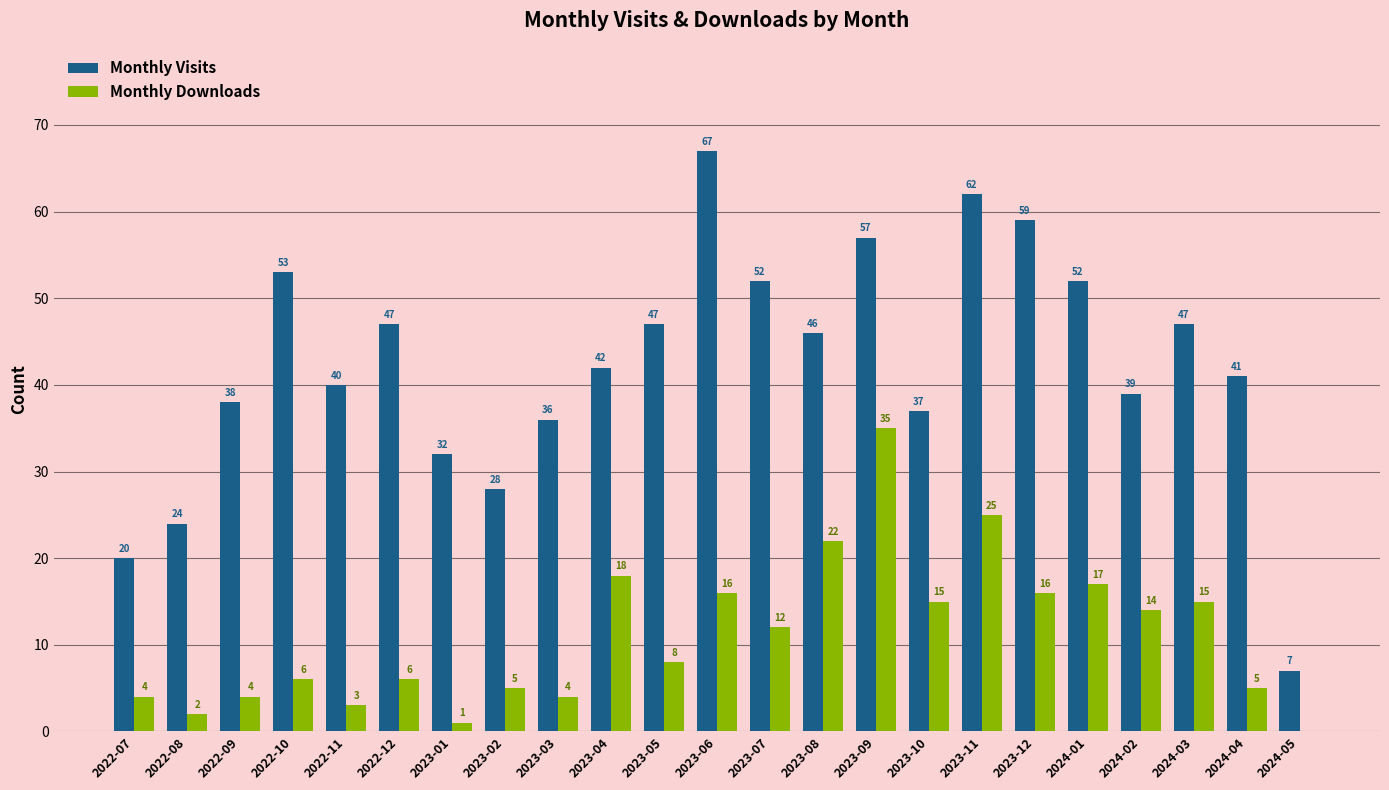

Are the bars horizontal?

No